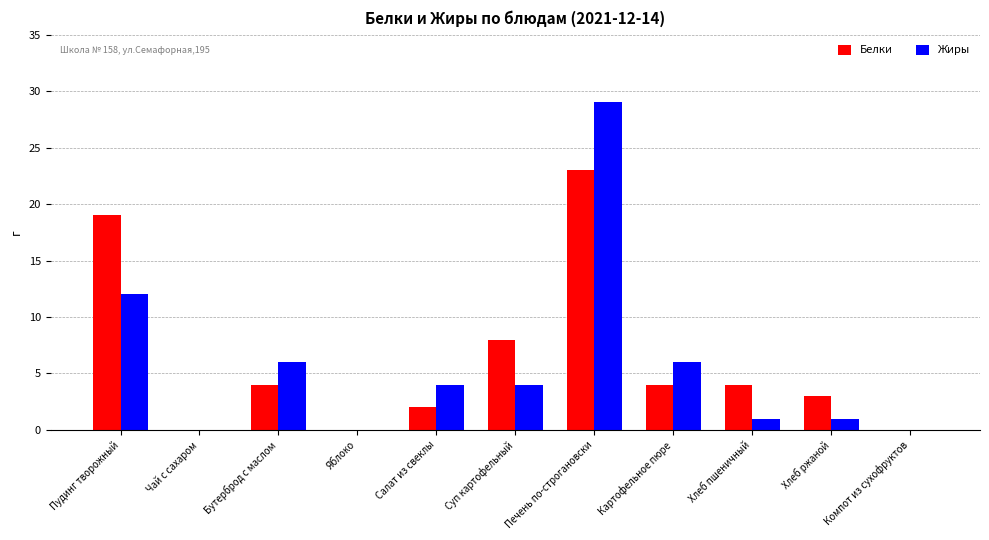

How many data points does each series have?

11